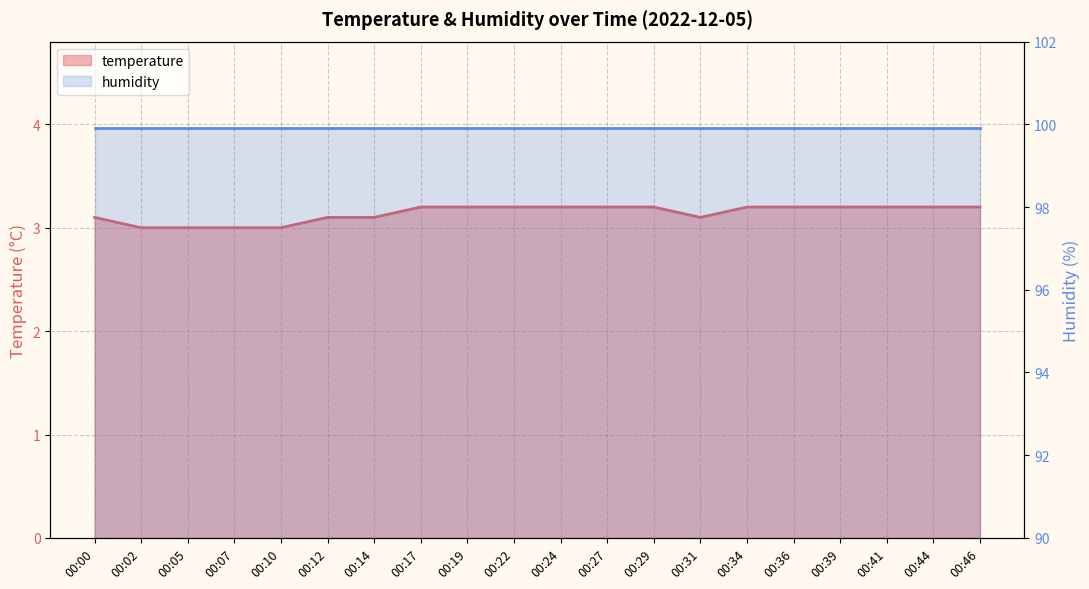

At which category does the chart reach its minimum across all series?

00:02